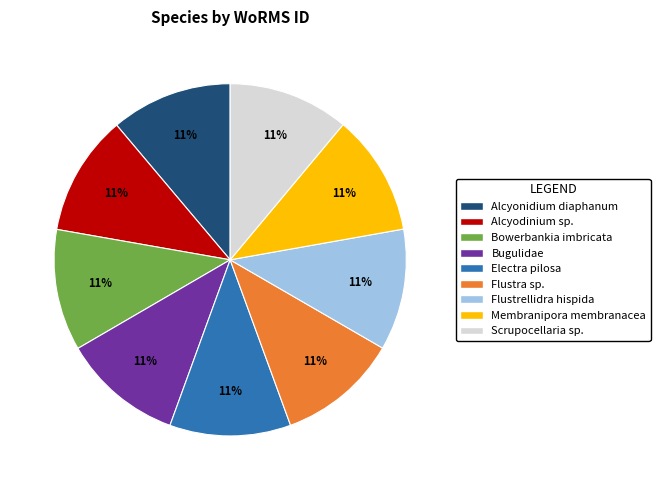

What is the ratio of the value at Membranipora membranacea to the value at Scrupocellaria sp.?

1.0